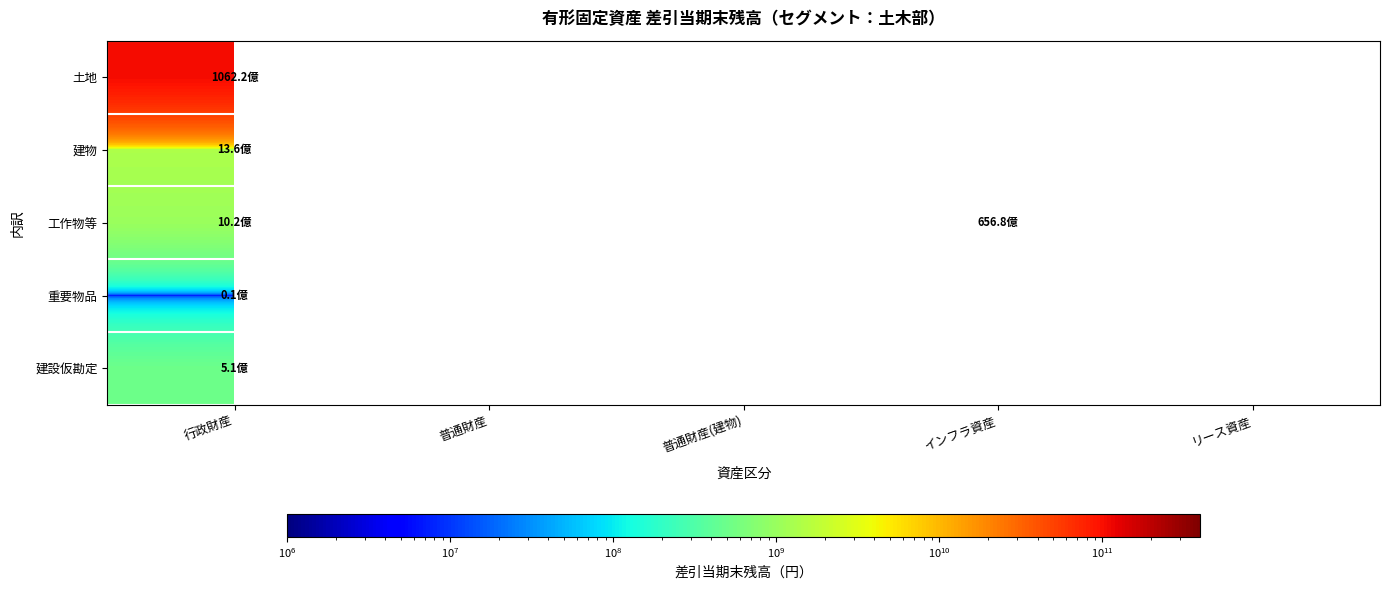

Which category has the lowest value across all series?

行政財産